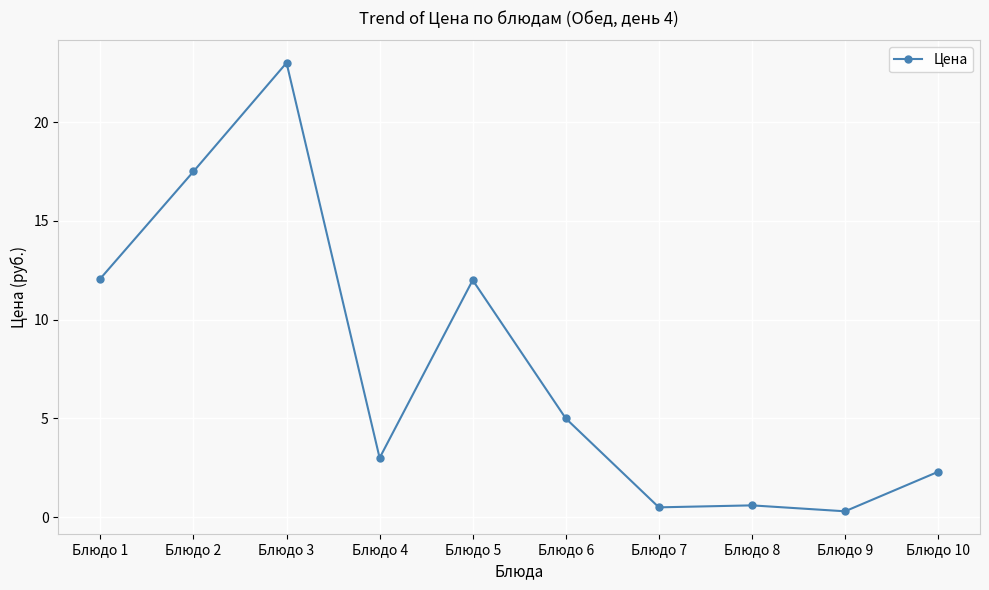

What is the sum of all values?

76.3